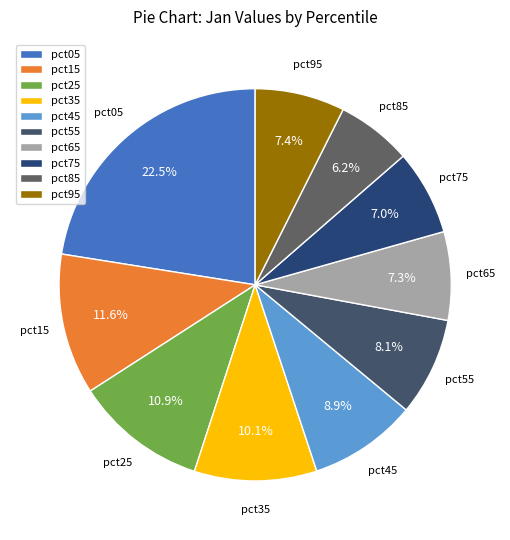

Does any single category account for the majority?

No